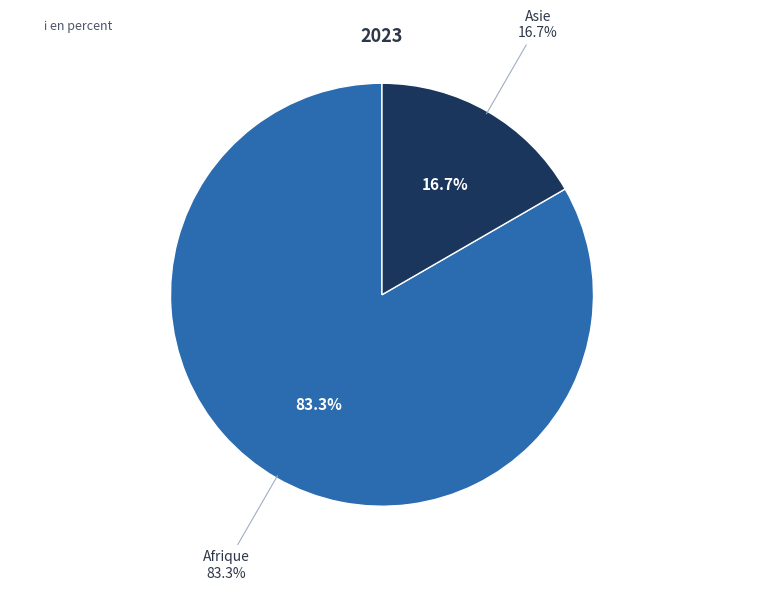

Is it true that Asie is 10% of the pie?

False